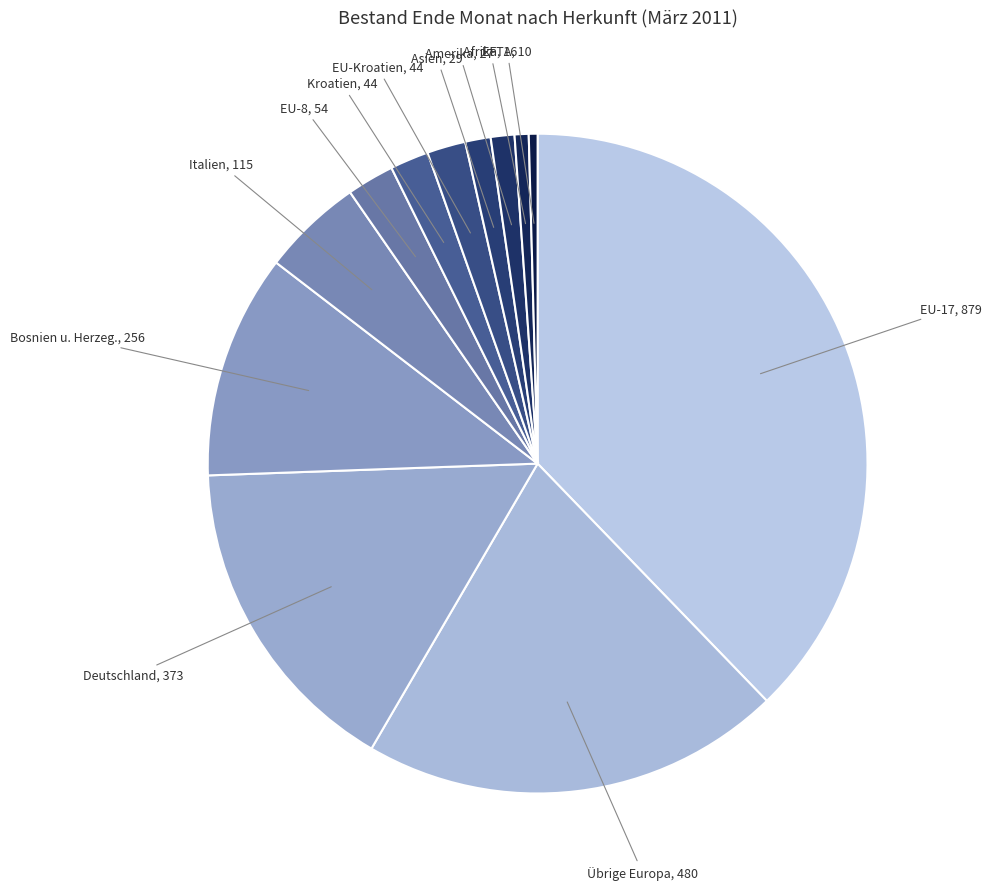

Count the number of slices in the pie.

12